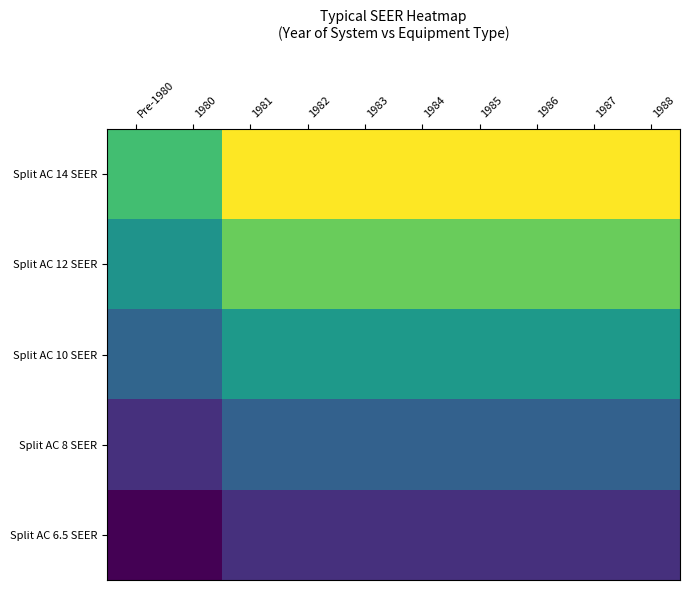

Which series has the largest total across all categories?

Split AC 14 SEER